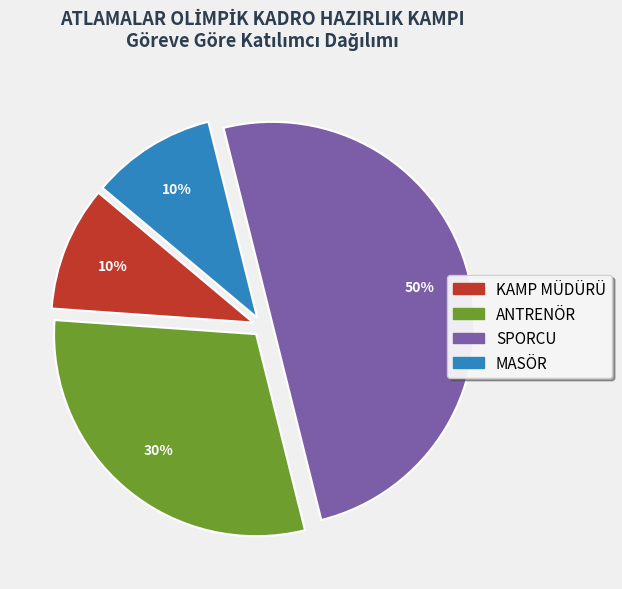

Which slice is the largest?

SPORCU